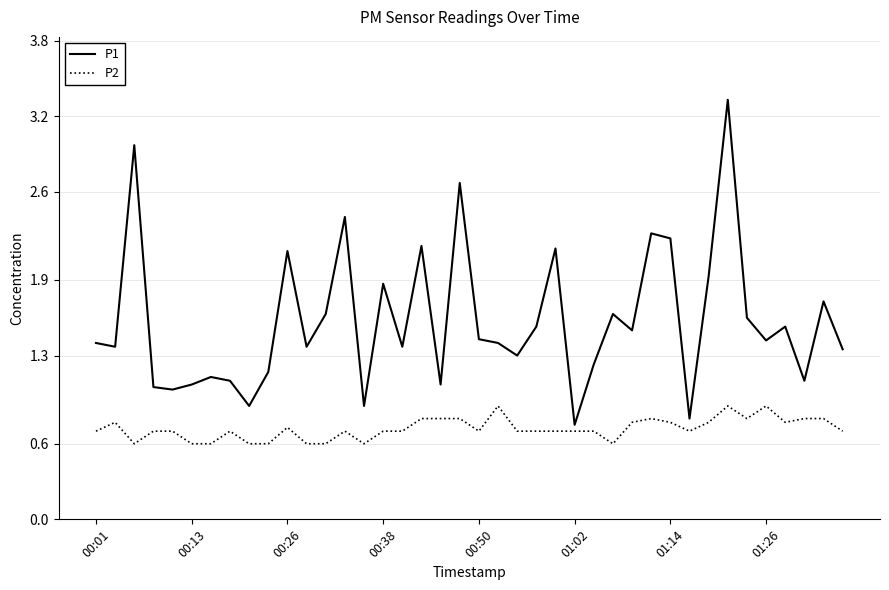

What is the difference between the maximum and minimum values in the P1 series?

2.6